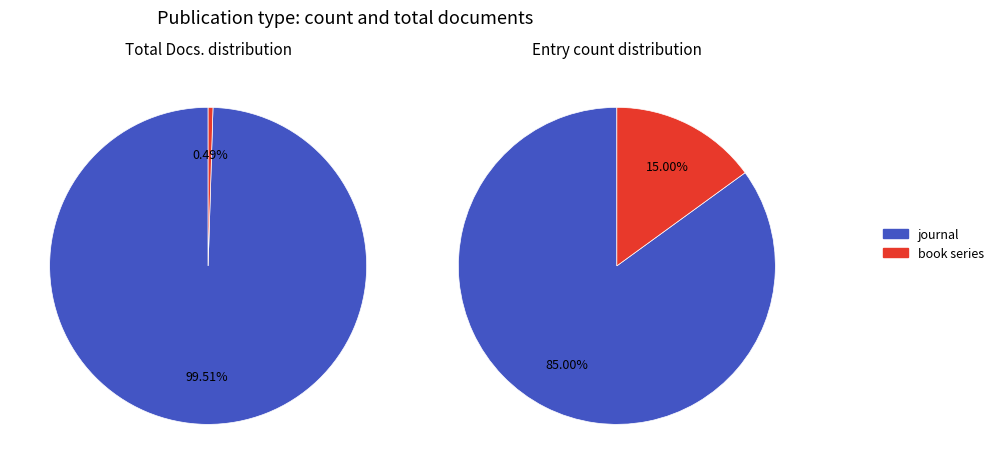

To the nearest percent, what is the difference between the book series and journal slice percentages?

70%